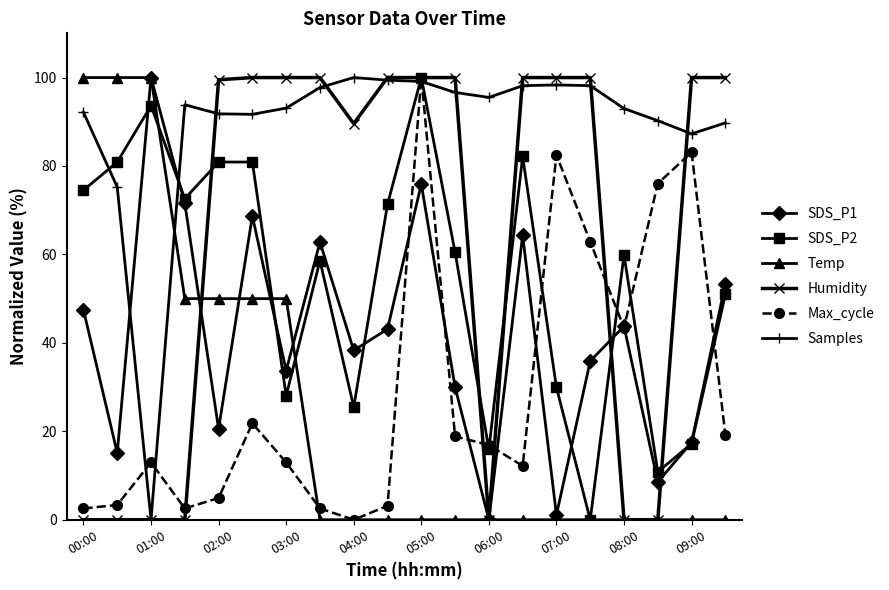

True or false: Max_cycle has more than 1 points higher than both neighbors.

True